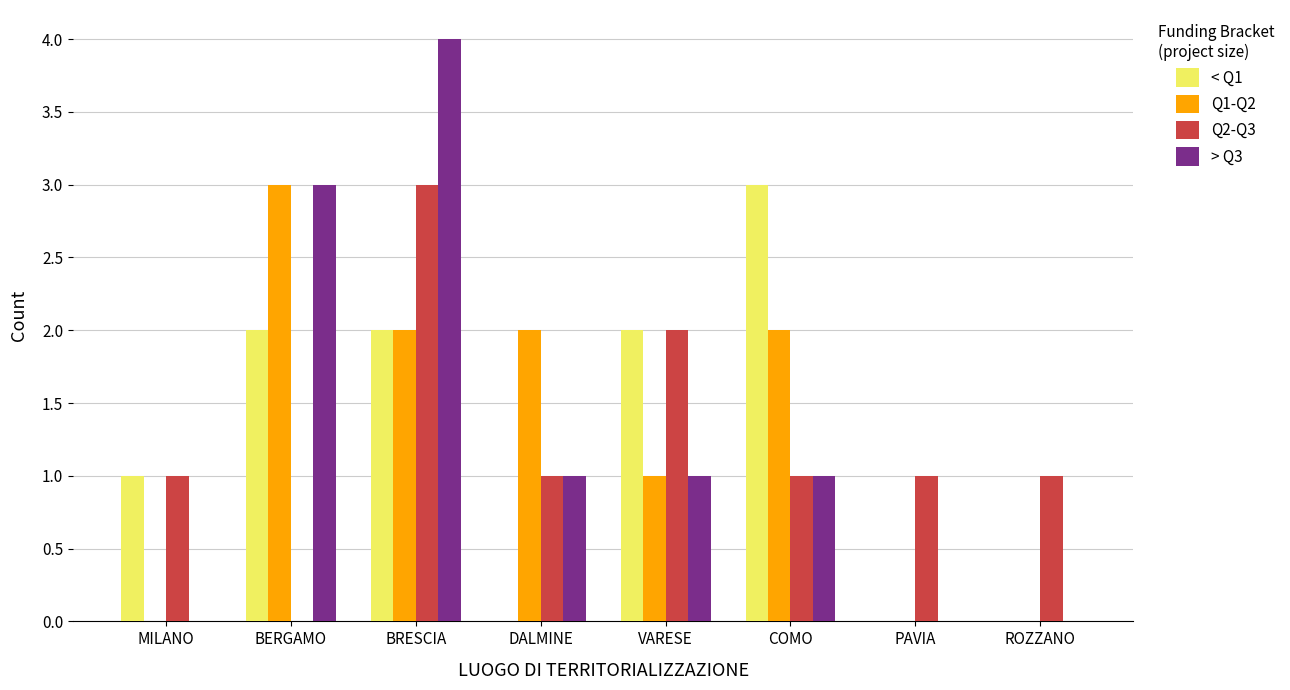

The Q1-Q2 series shows 1 at ROZZANO. True or false?

False